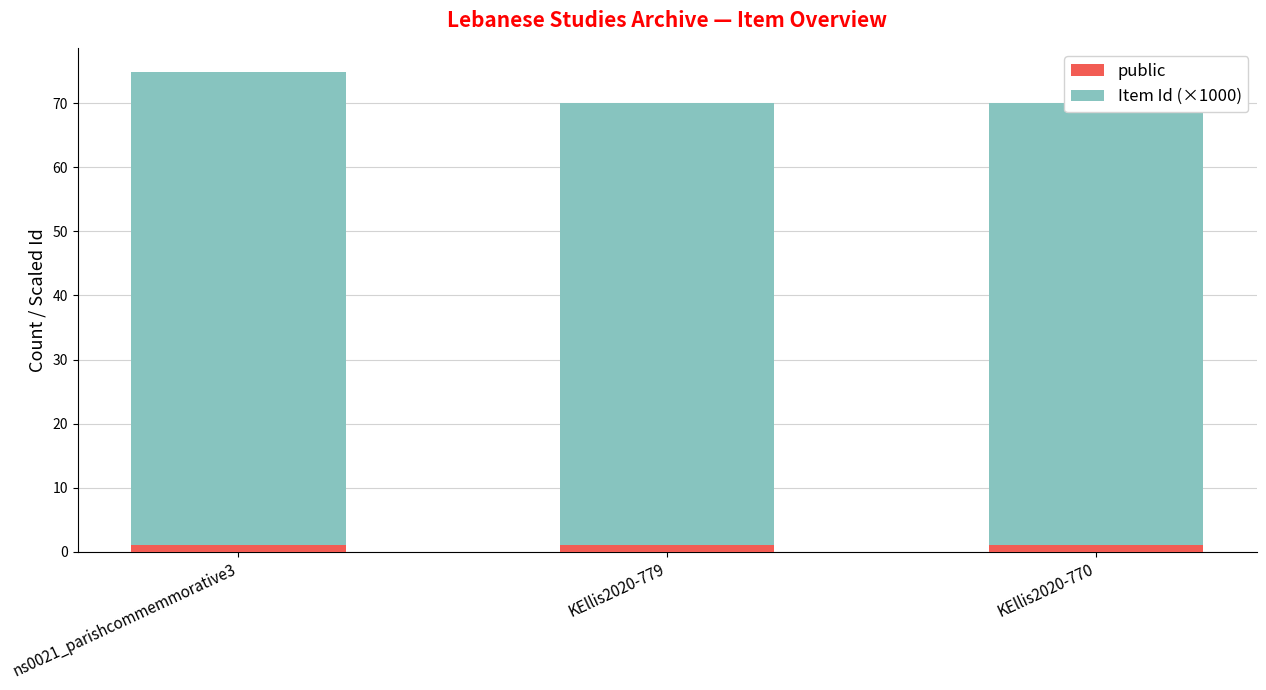

Does the chart contain stacked bars?

Yes